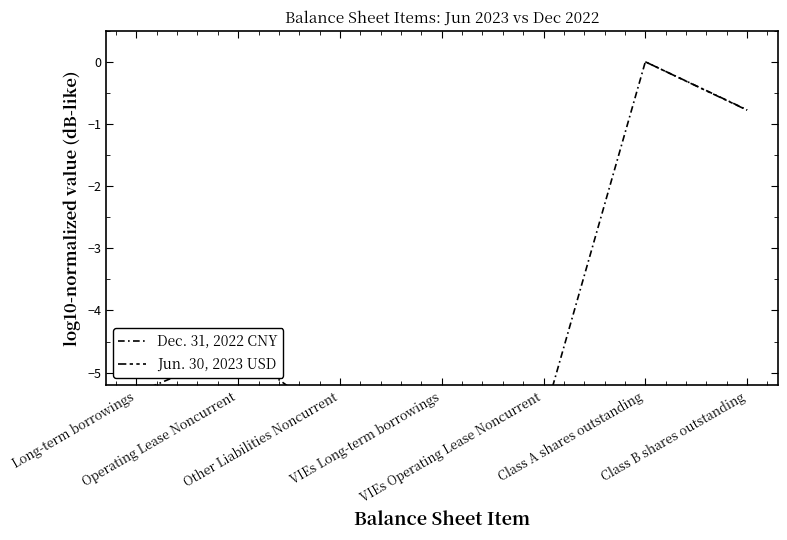

How many lines are shown in the chart?

2